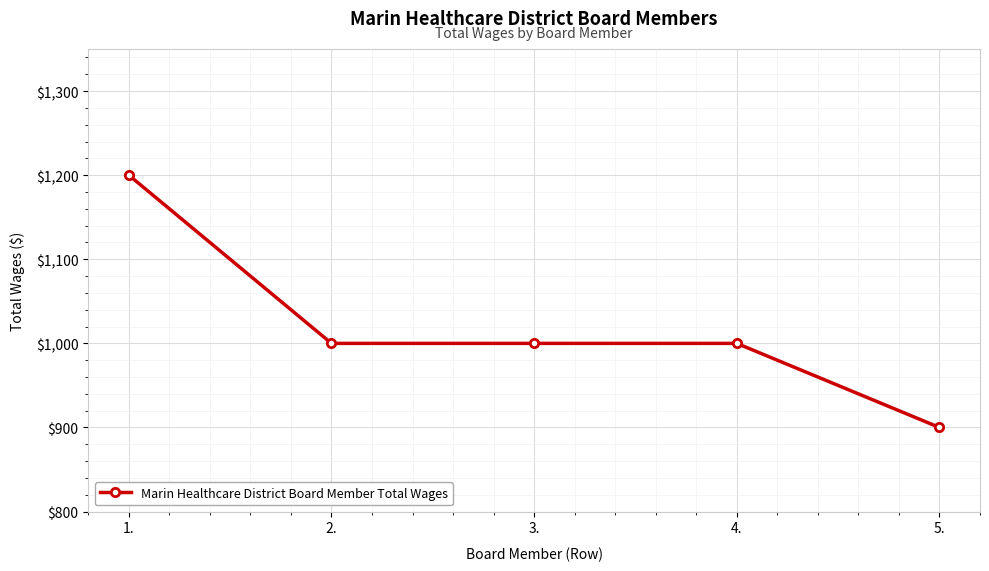

Which has a higher value, 5. or 2.?

2.